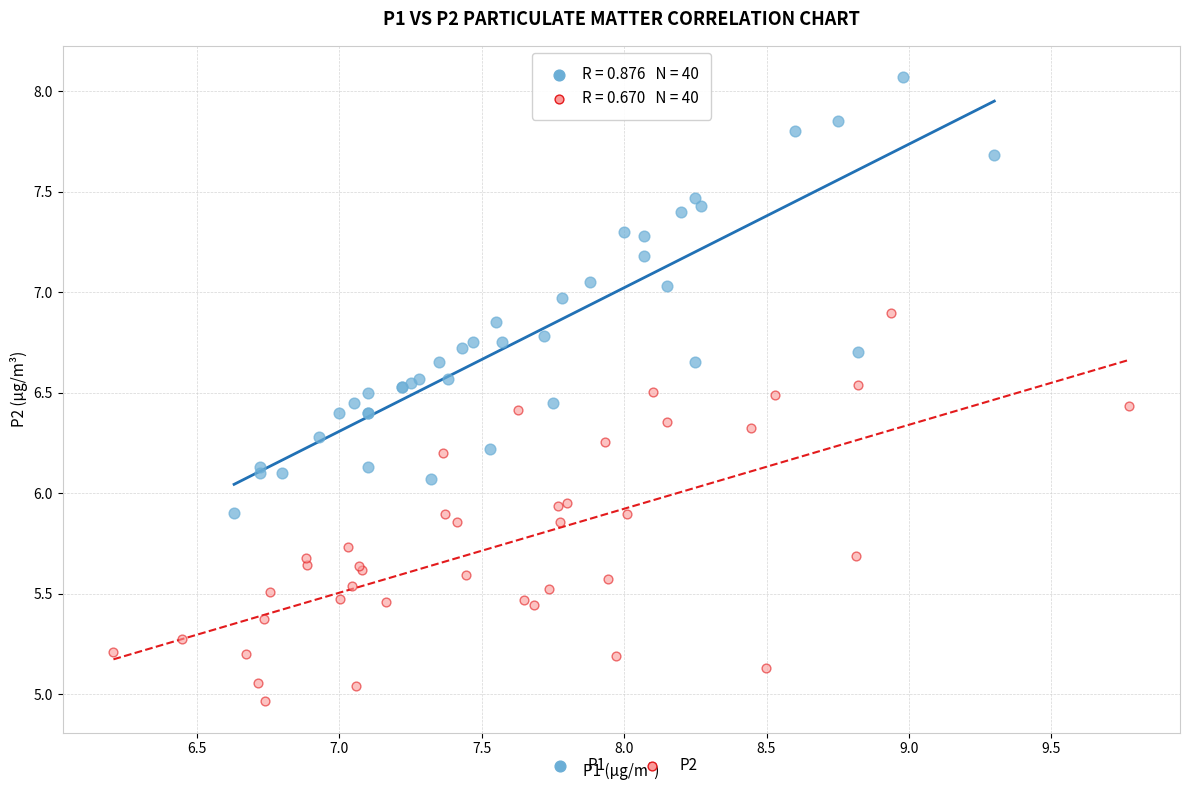

Which series reaches the minimum Y coordinate?

P2